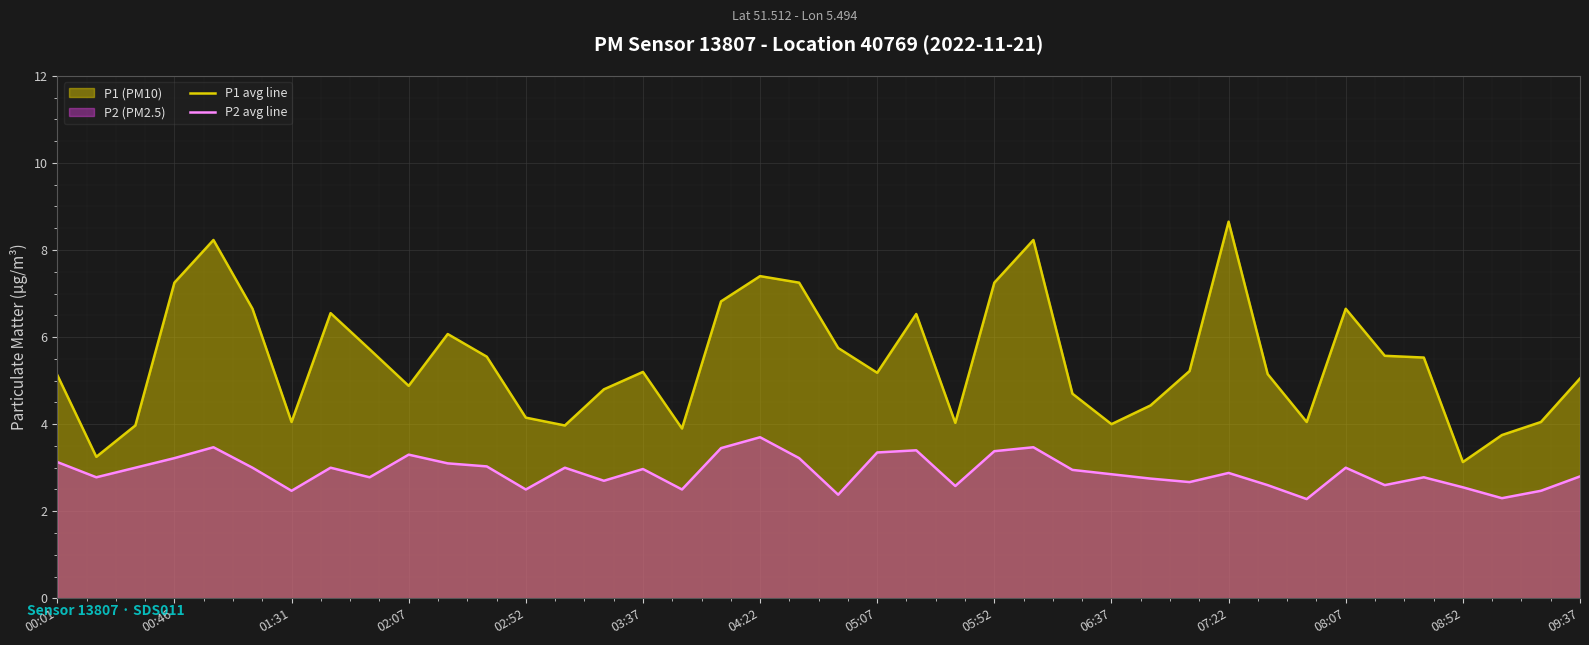

How many lines are shown in the chart?

2